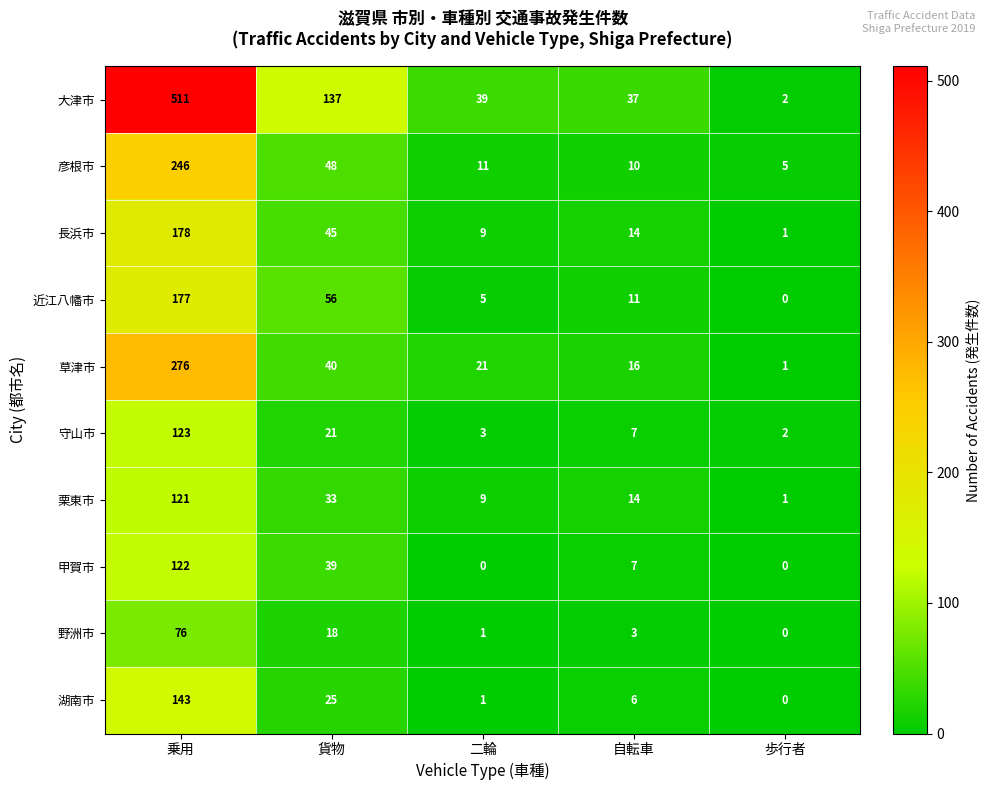

Where is 大津市 nearest to the value 256?

貨物